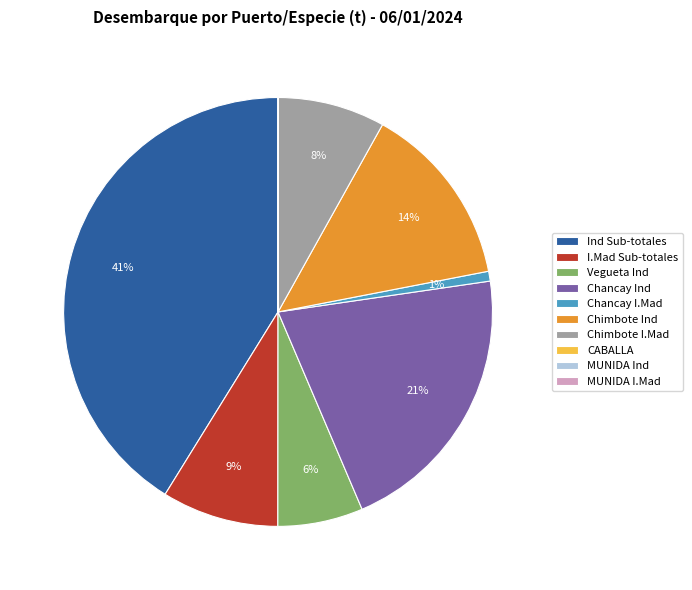

The I.Mad Sub-totales slice represents 9% of the pie. True or false?

True